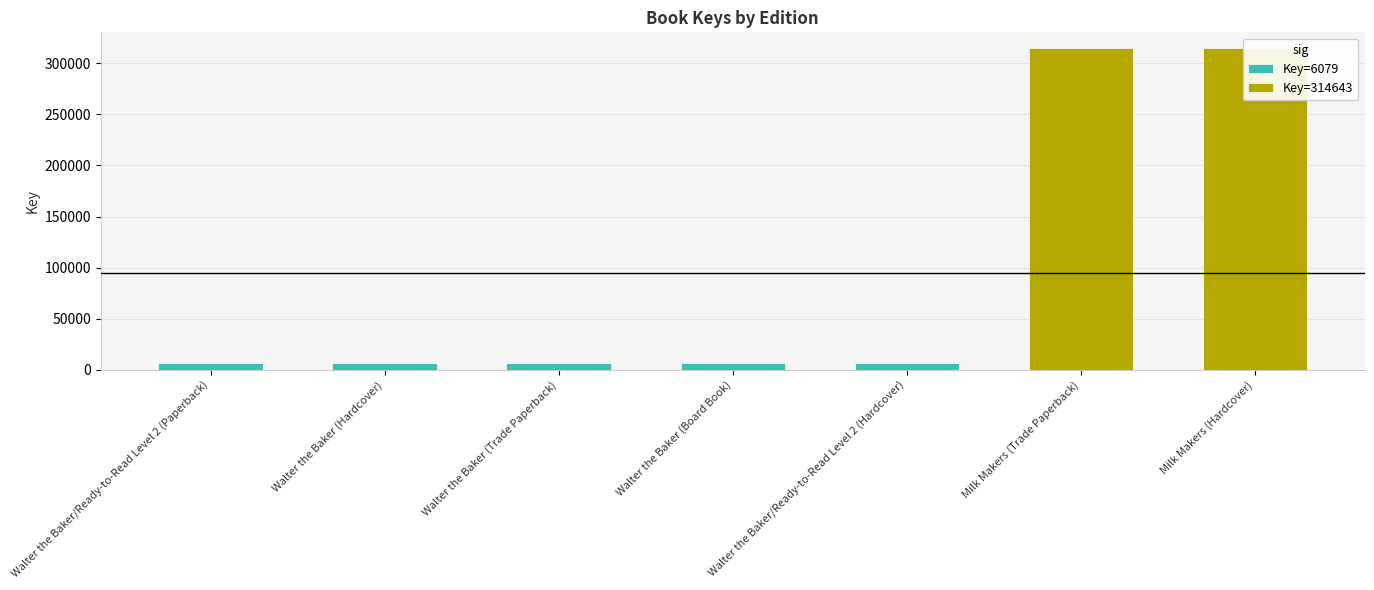

Is it true that the value at Walter the Baker (Trade Paperback) is 10141?

False